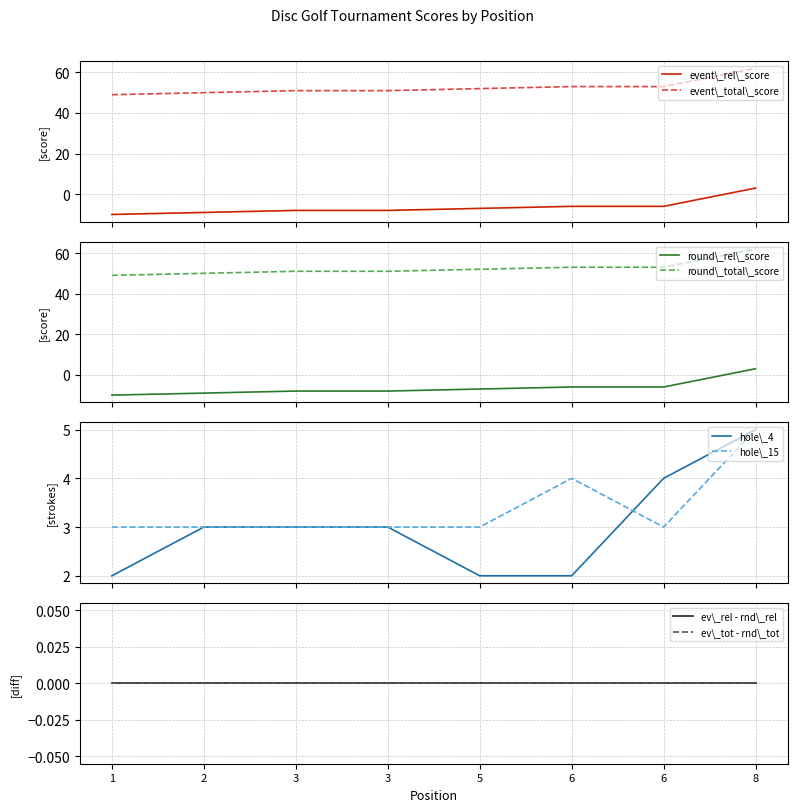

What is the highest value of the event\_total\_score series?

62